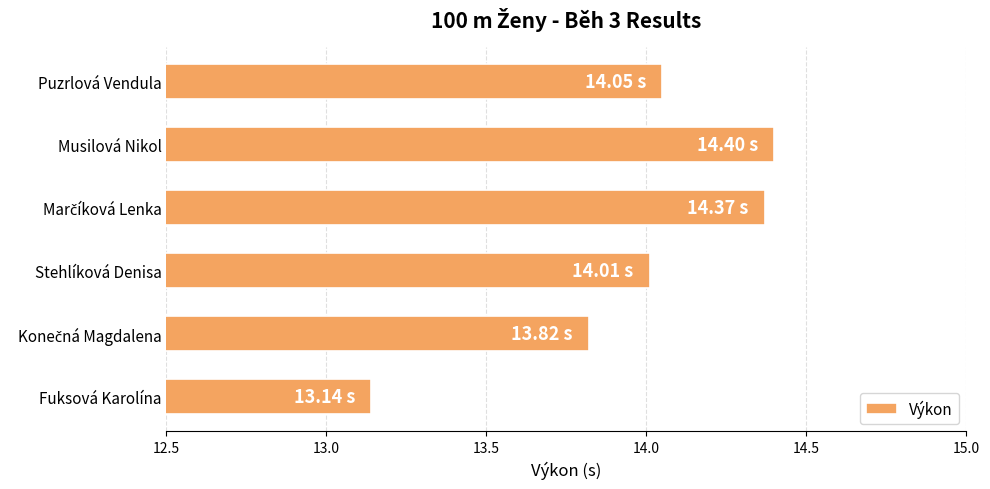

At which label is the value closest to 13?

Fuksová Karolína